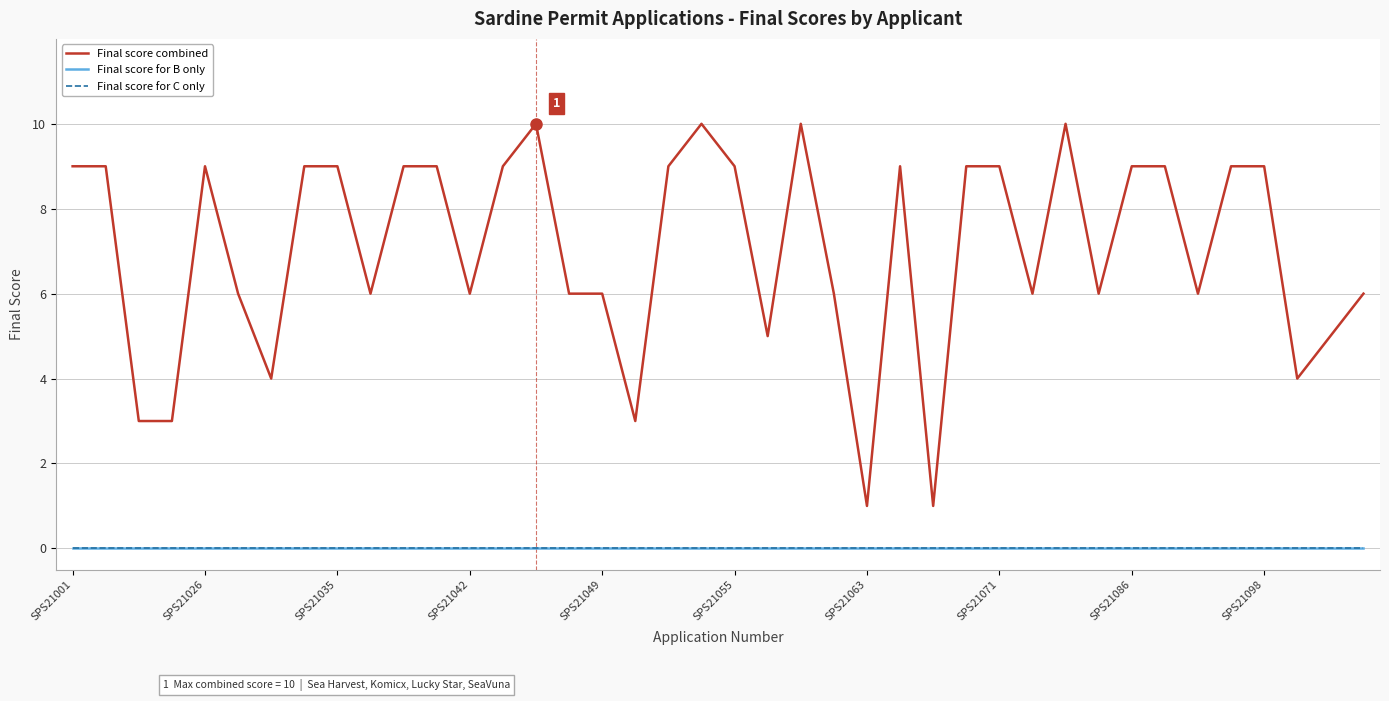

Does the chart display data point markers on the line(s)?

No